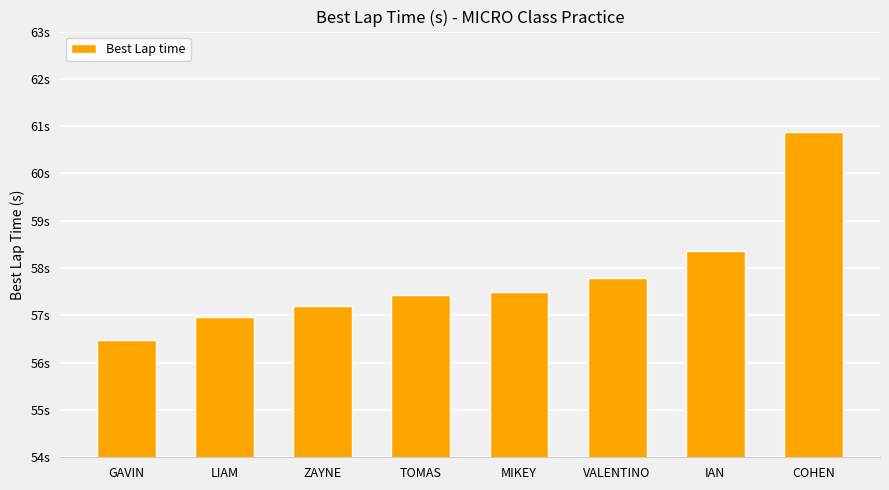

The value at LIAM is 57.0. True or false?

True